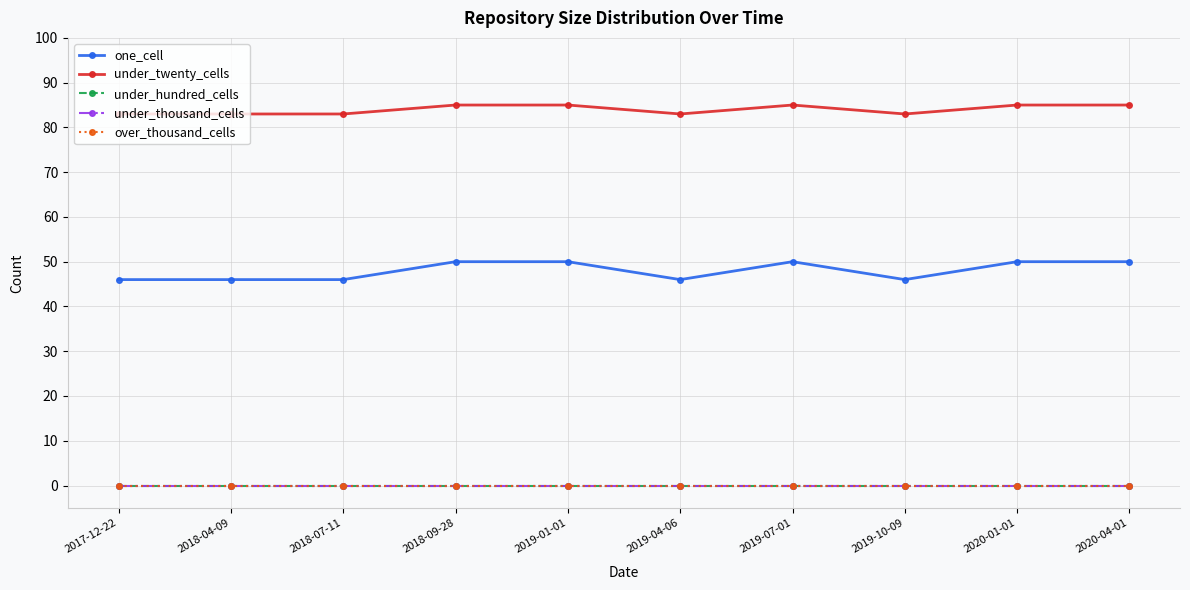

Is this an area chart (filled region under the line)?

No